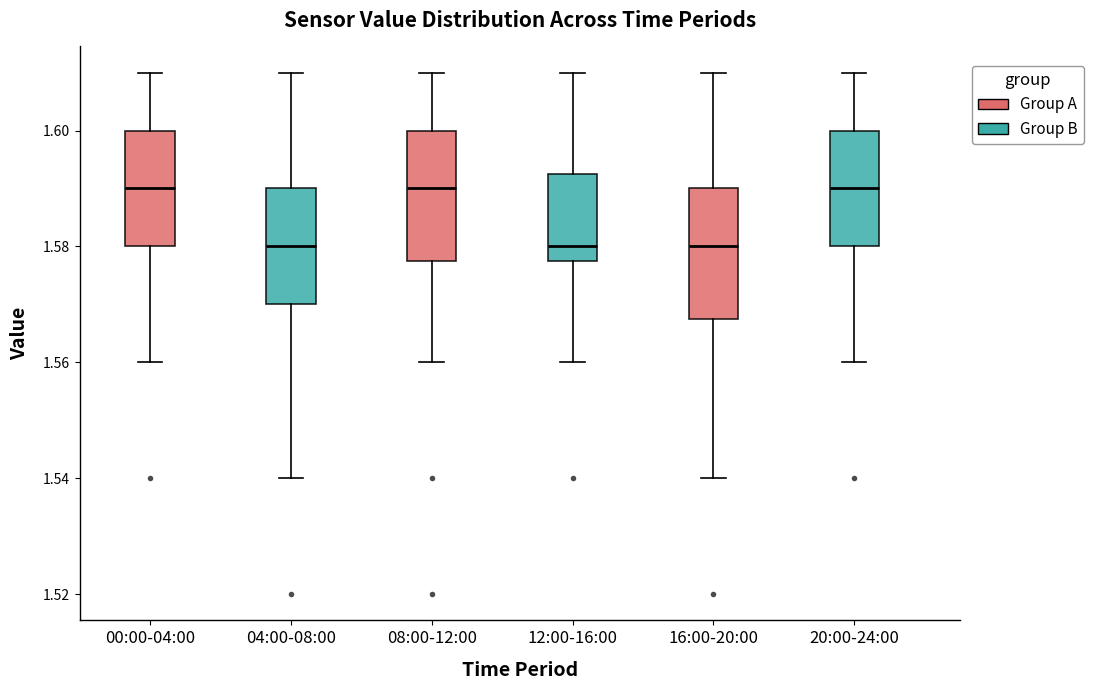

Where does the upper whisker of the box for 16:00-20:00 end on the y-axis? The values are not printed on the chart, so give them approximately, as read against the axis.

1.610